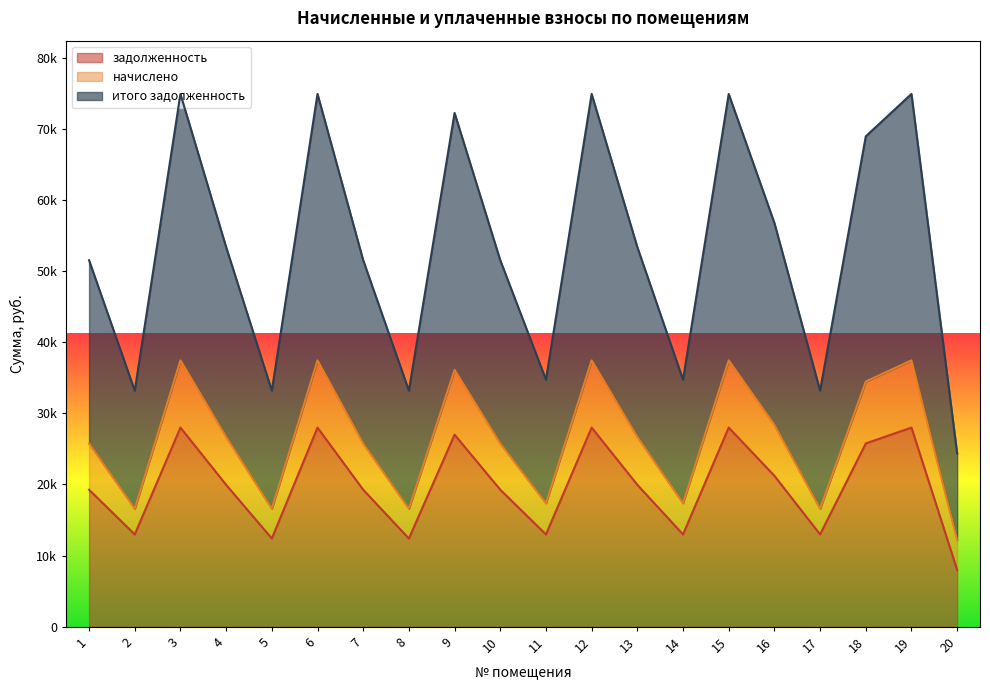

At how many categories does at least one series exceed 51045?

13